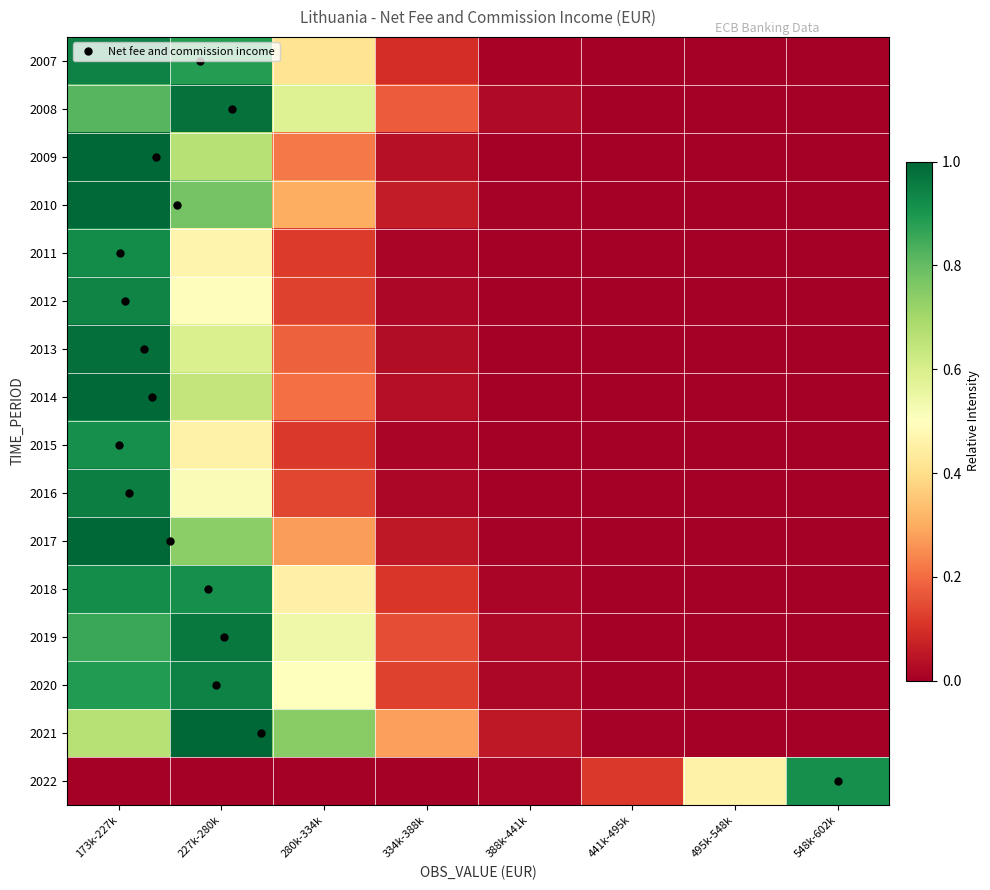

Reading left to right, what are all the values shown in this chart?

2007: 173k-227k=0.9	227k-280k=0.9	280k-334k=0.4	334k-388k=0.1	388k-441k=0.0	441k-495k=0.0	495k-548k=0.0	548k-602k=0.0
2008: 173k-227k=0.8	227k-280k=1.0	280k-334k=0.6	334k-388k=0.2	388k-441k=0.0	441k-495k=0.0	495k-548k=0.0	548k-602k=0.0
2009: 173k-227k=1.0	227k-280k=0.7	280k-334k=0.2	334k-388k=0.0	388k-441k=0.0	441k-495k=0.0	495k-548k=0.0	548k-602k=0.0
2010: 173k-227k=1.0	227k-280k=0.8	280k-334k=0.3	334k-388k=0.1	388k-441k=0.0	441k-495k=0.0	495k-548k=0.0	548k-602k=0.0
2011: 173k-227k=0.9	227k-280k=0.5	280k-334k=0.1	334k-388k=0.0	388k-441k=0.0	441k-495k=0.0	495k-548k=0.0	548k-602k=0.0
2012: 173k-227k=0.9	227k-280k=0.5	280k-334k=0.1	334k-388k=0.0	388k-441k=0.0	441k-495k=0.0	495k-548k=0.0	548k-602k=0.0
2013: 173k-227k=1.0	227k-280k=0.6	280k-334k=0.2	334k-388k=0.0	388k-441k=0.0	441k-495k=0.0	495k-548k=0.0	548k-602k=0.0
2014: 173k-227k=1.0	227k-280k=0.6	280k-334k=0.2	334k-388k=0.0	388k-441k=0.0	441k-495k=0.0	495k-548k=0.0	548k-602k=0.0
2015: 173k-227k=0.9	227k-280k=0.5	280k-334k=0.1	334k-388k=0.0	388k-441k=0.0	441k-495k=0.0	495k-548k=0.0	548k-602k=0.0
2016: 173k-227k=0.9	227k-280k=0.5	280k-334k=0.1	334k-388k=0.0	388k-441k=0.0	441k-495k=0.0	495k-548k=0.0	548k-602k=0.0
2017: 173k-227k=1.0	227k-280k=0.7	280k-334k=0.3	334k-388k=0.1	388k-441k=0.0	441k-495k=0.0	495k-548k=0.0	548k-602k=0.0
2018: 173k-227k=0.9	227k-280k=0.9	280k-334k=0.5	334k-388k=0.1	388k-441k=0.0	441k-495k=0.0	495k-548k=0.0	548k-602k=0.0
2019: 173k-227k=0.9	227k-280k=1.0	280k-334k=0.5	334k-388k=0.2	388k-441k=0.0	441k-495k=0.0	495k-548k=0.0	548k-602k=0.0
2020: 173k-227k=0.9	227k-280k=0.9	280k-334k=0.5	334k-388k=0.1	388k-441k=0.0	441k-495k=0.0	495k-548k=0.0	548k-602k=0.0
2021: 173k-227k=0.7	227k-280k=1.0	280k-334k=0.7	334k-388k=0.3	388k-441k=0.1	441k-495k=0.0	495k-548k=0.0	548k-602k=0.0
2022: 173k-227k=0.0	227k-280k=0.0	280k-334k=0.0	334k-388k=0.0	388k-441k=0.0	441k-495k=0.1	495k-548k=0.5	548k-602k=0.9